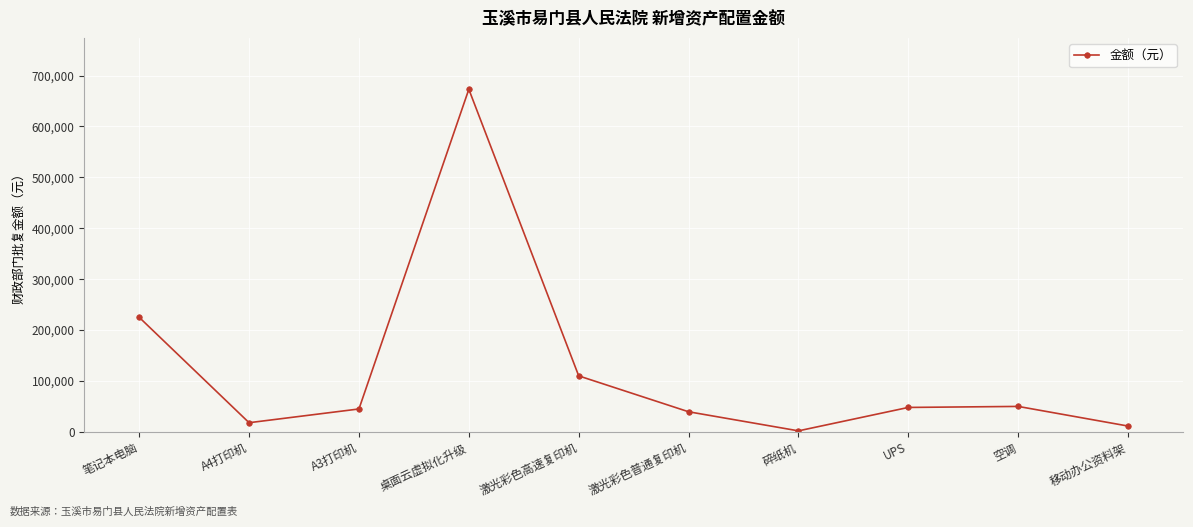

How many categories are shown in the chart?

10